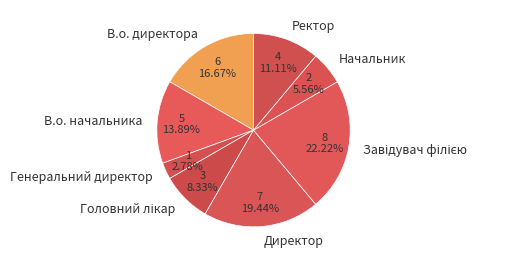

Is it true that В.о. начальника is 7% of the pie?

False